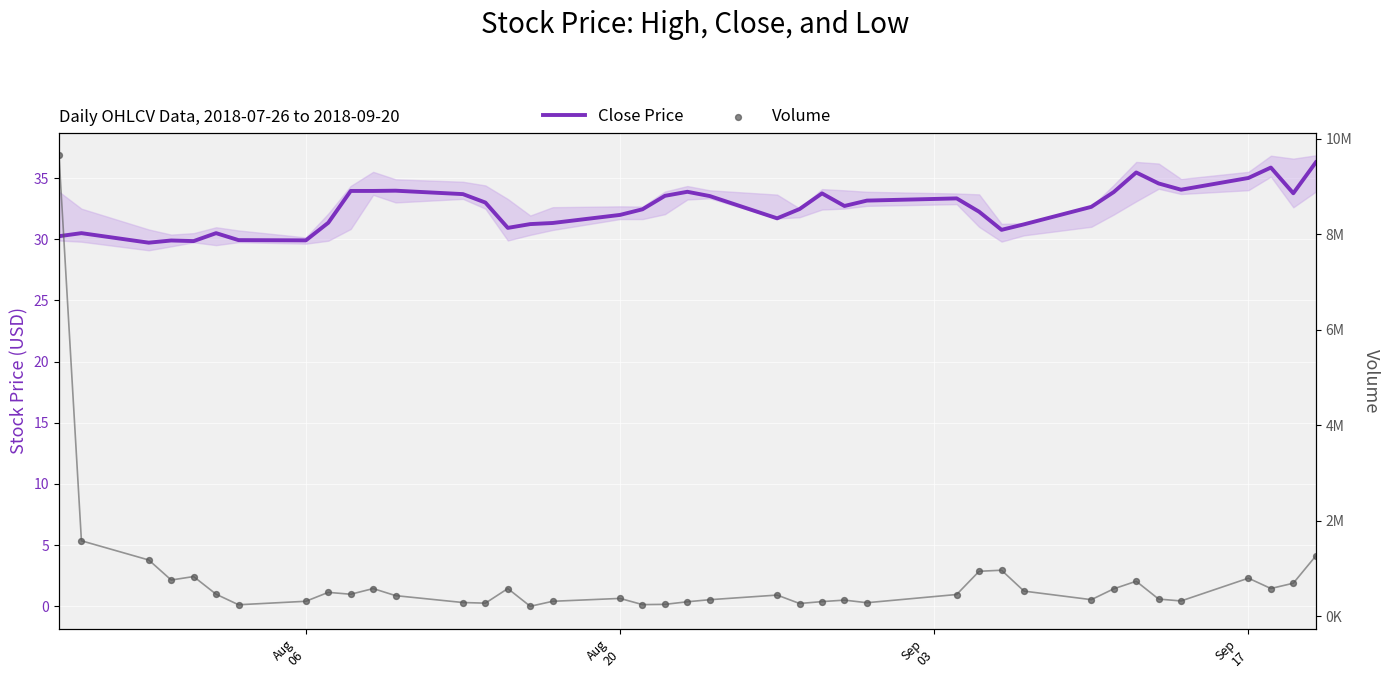

Which series contains the lowest Y value?

Close Price